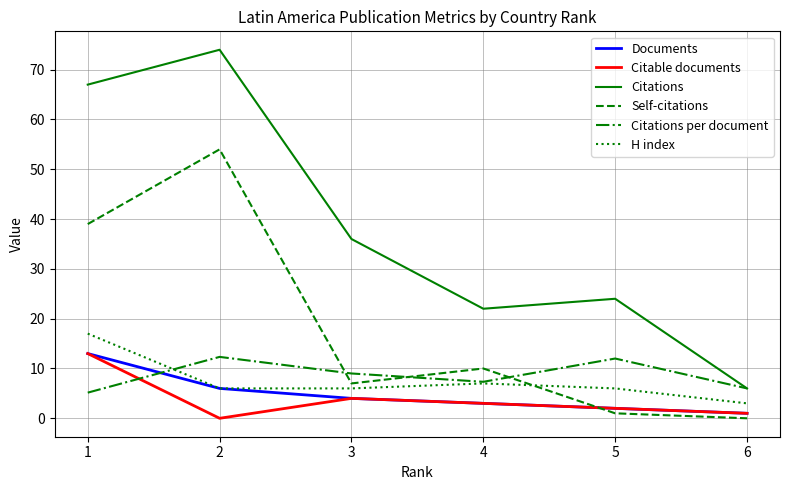

What is the total value across all series at 2?

152.3